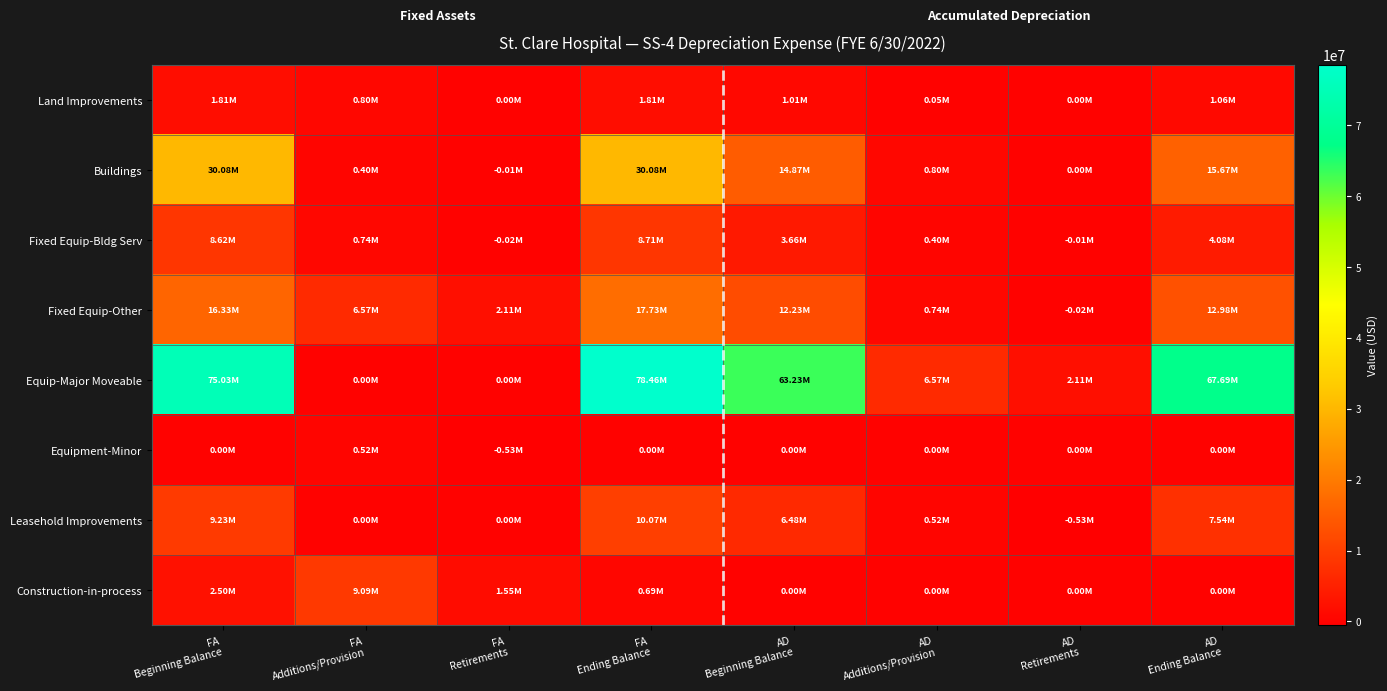

Which has a higher value, AD
Retirements or FA
Additions/Provision?

FA
Additions/Provision